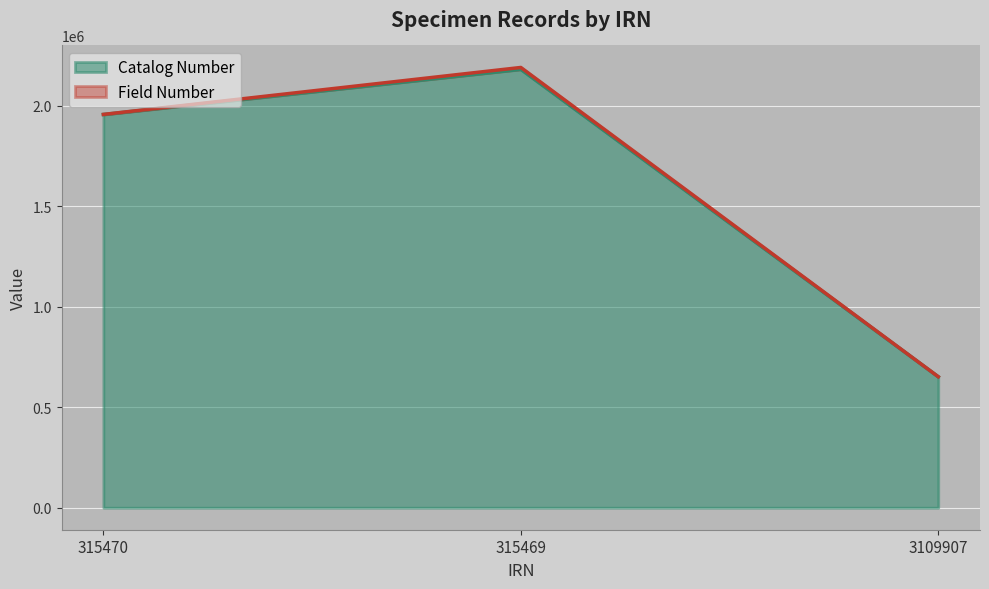

What is the label of the 1st point from the right?

3109907